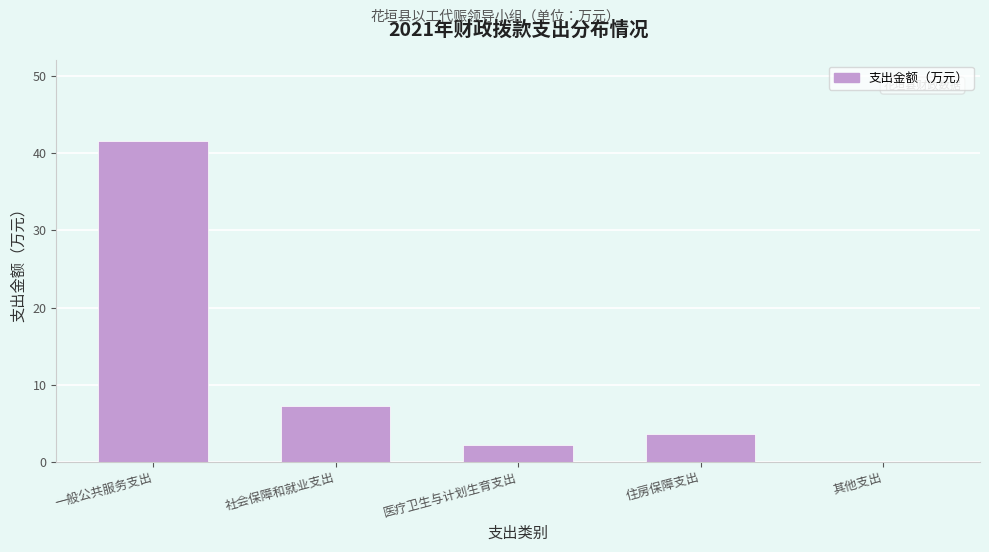

Reading left to right, extract all data points from this chart.

一般公共服务支出=41.7	社会保障和就业支出=7.3	医疗卫生与计划生育支出=2.2	住房保障支出=3.6	其他支出=0.0